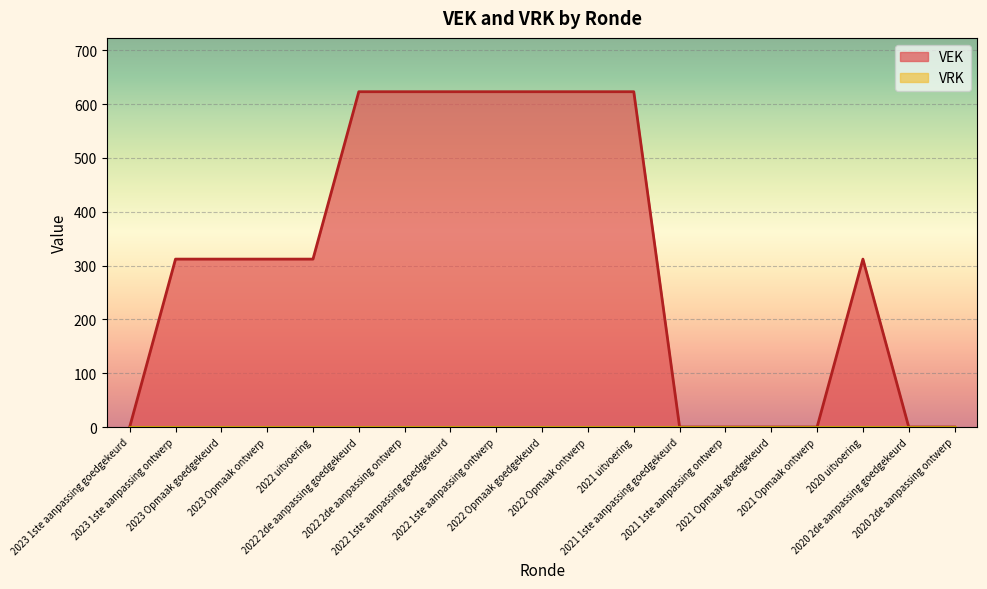

What is the label of the 9th point from the left?

2022 1ste aanpassing ontwerp